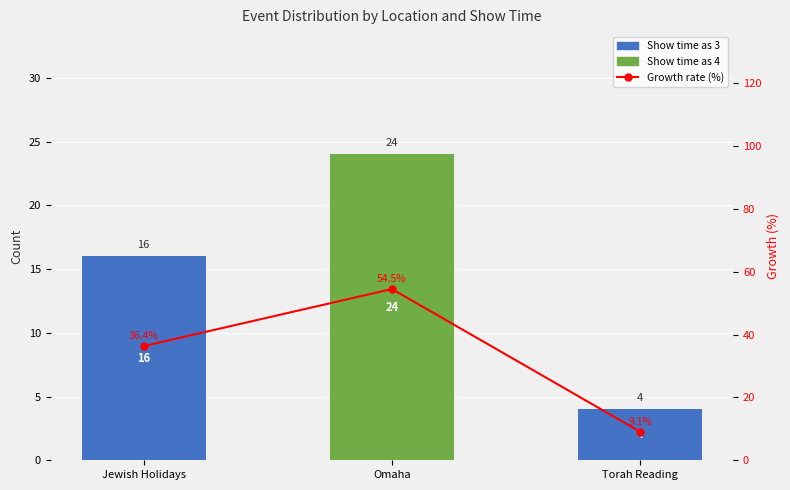

What is the label of the 2nd bar from the left?

Omaha